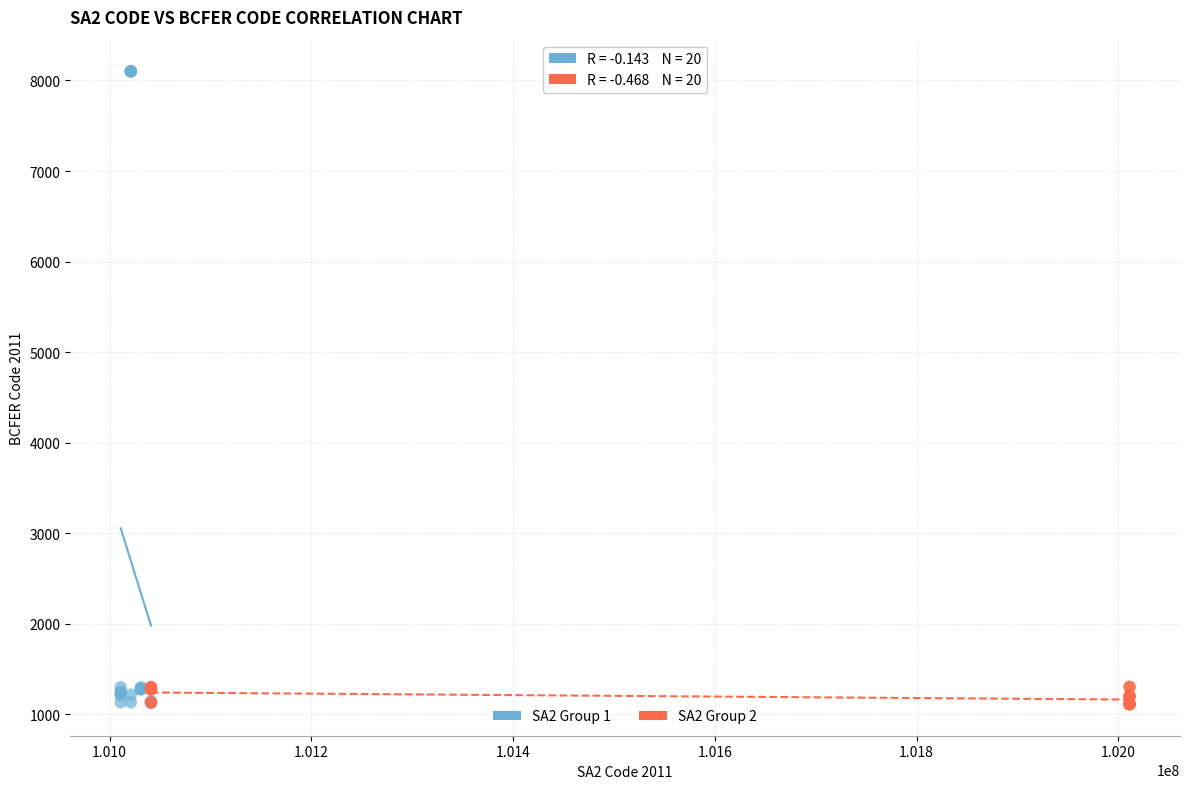

Which series has the largest Y range (max minus min)?

SA2 Group 1